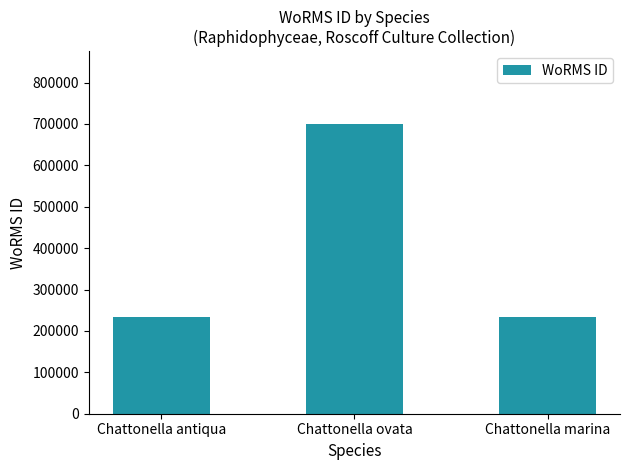

What is the change in value from Chattonella ovata to Chattonella marina?

-466735